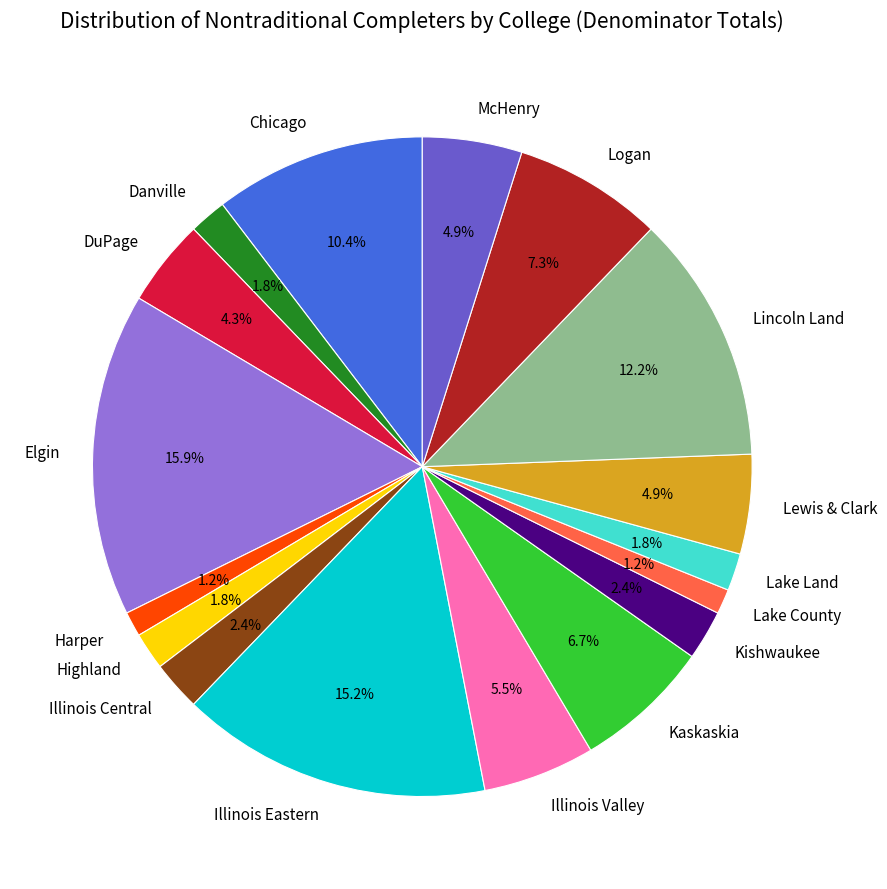

To the nearest percent, what is the difference between the largest and smallest slice percentages?

15%